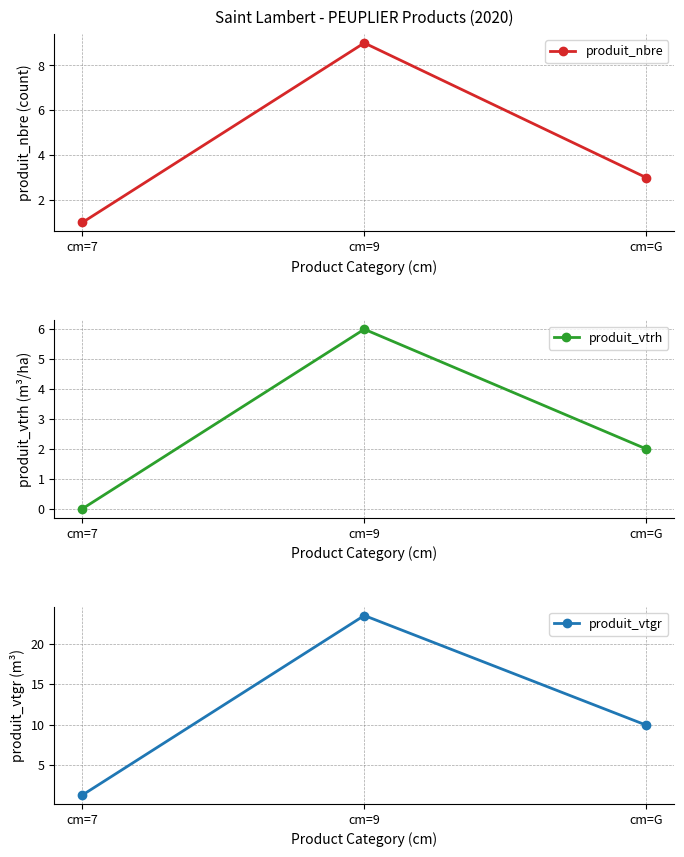

What is the value of the produit_vtgr point at the 2nd from the left?

23.6